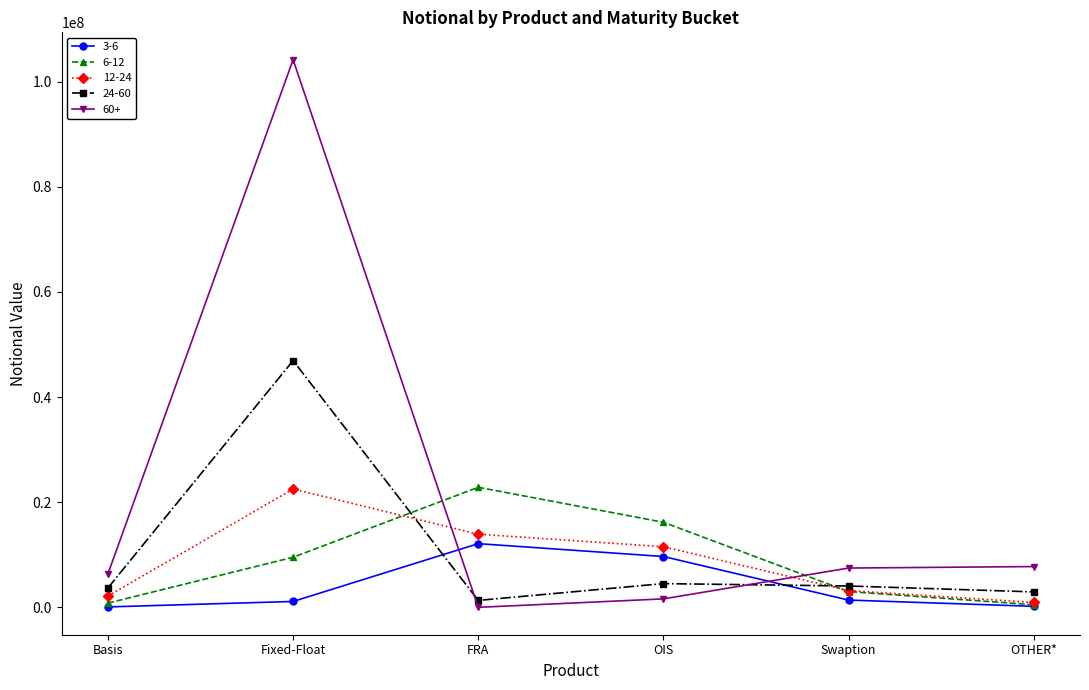

Which series has the widest spread of values?

60+